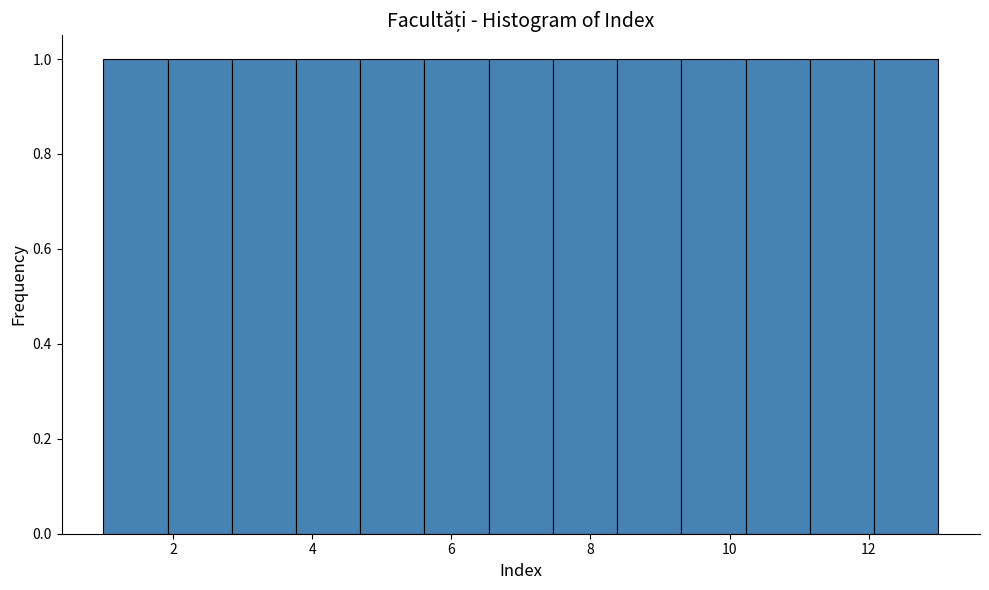

What is the height of the bar covering 2.8 to 3.8 on the x-axis? Neither the bar edges nor the heights are printed on the chart, so give them approximately, as read against the axes.

1